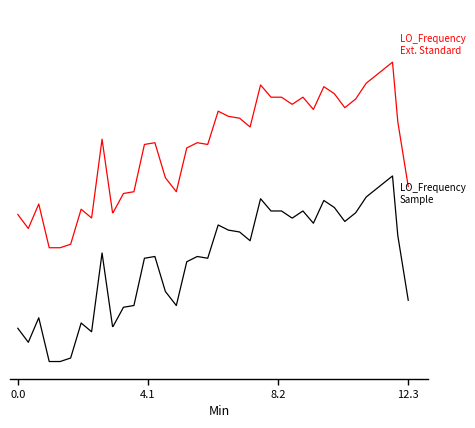

True or false: LO_Frequency
Ext. Standard has a value of 25.2 at 29.

False